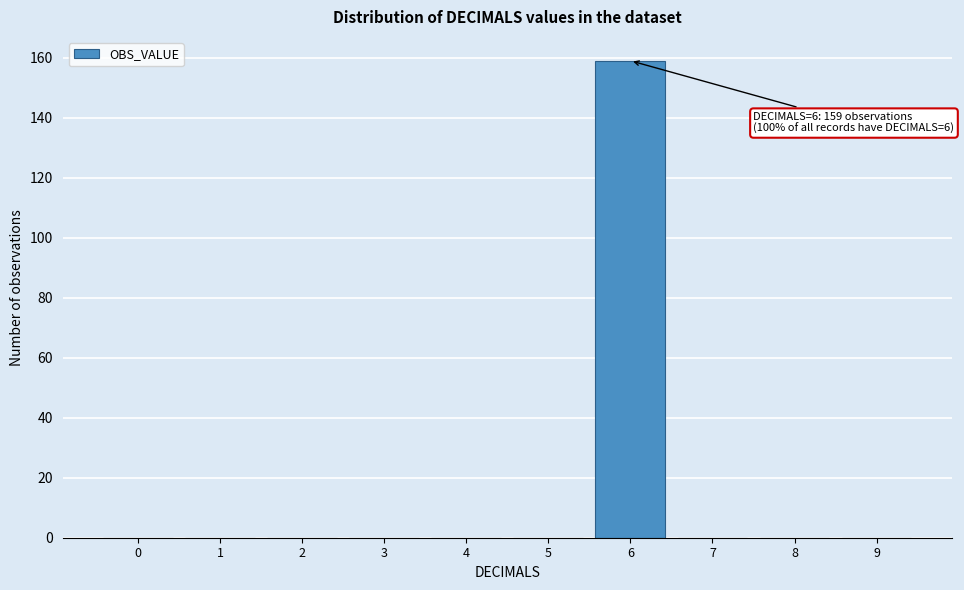

Reading left to right, extract all data points from this chart.

0=0	1=0	2=0	3=0	4=0	5=0	6=159	7=0	8=0	9=0